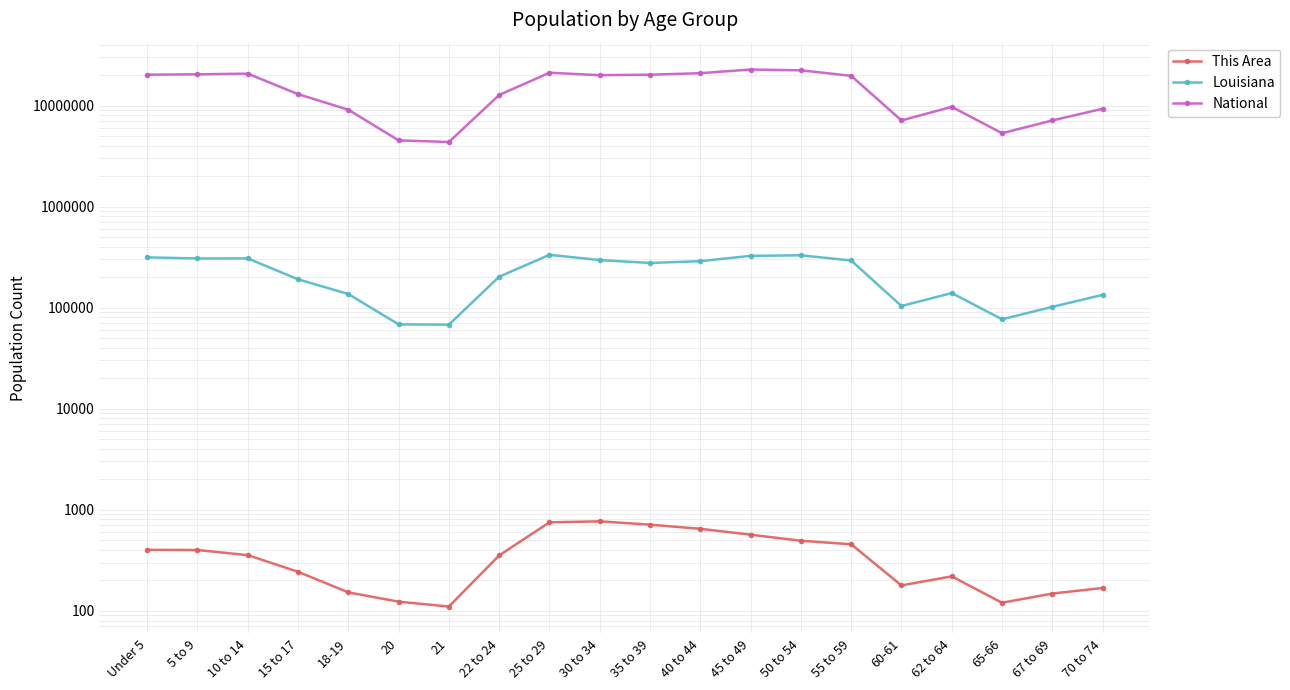

What is the difference between the second highest and minimum values in the Louisiana series?

261566